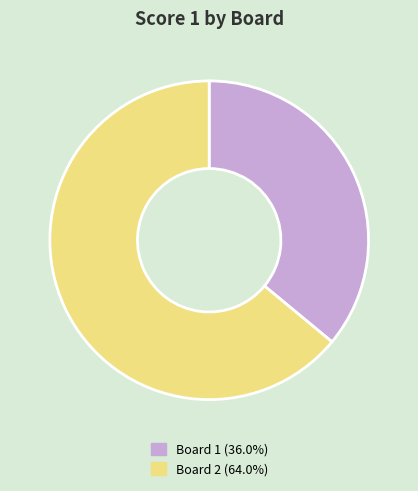

How many segments does this pie chart have?

2